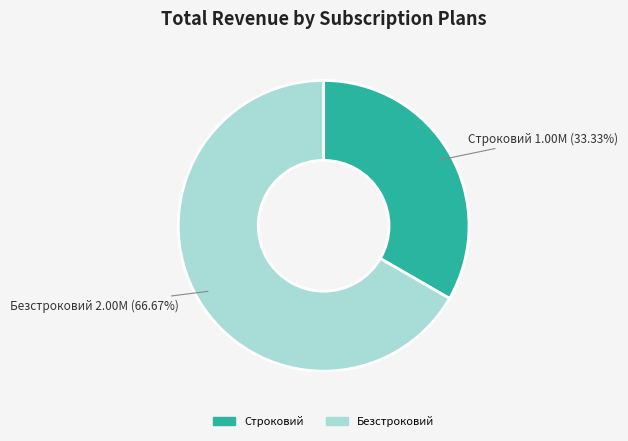

Which has a higher value, Строковий or Безстроковий?

Безстроковий